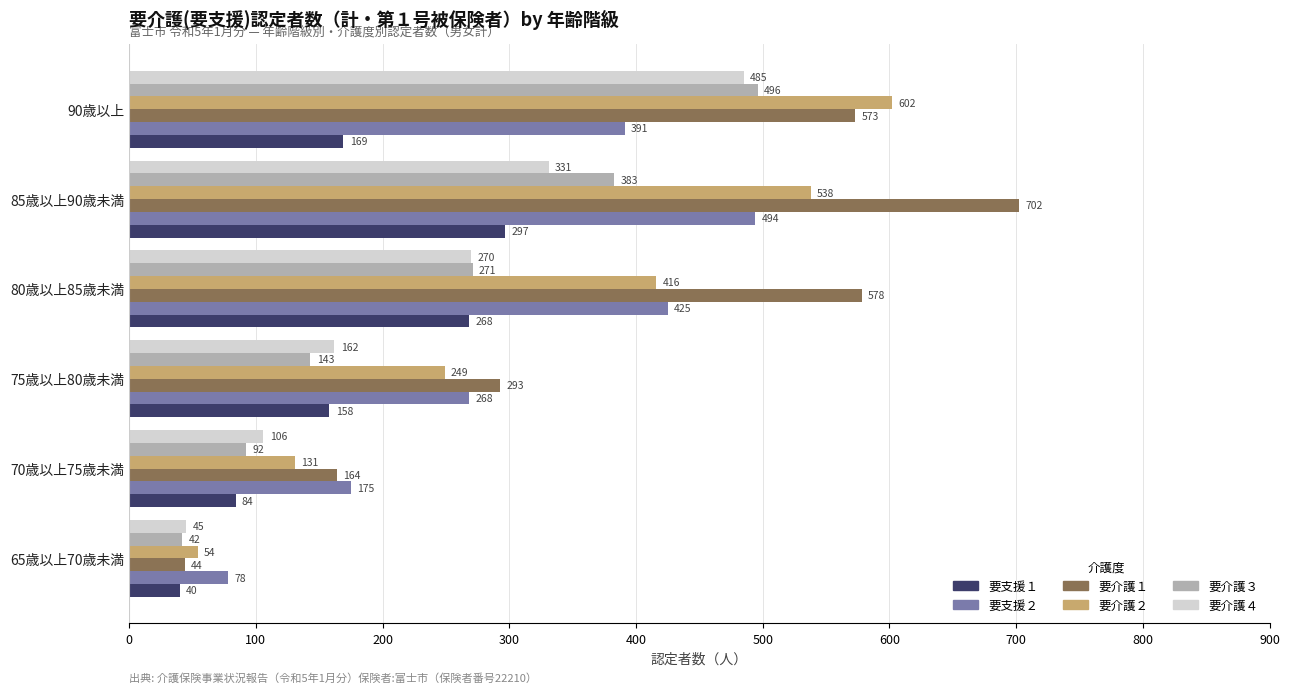

What is the difference between the maximum and minimum values in the 要介護３ series?

454